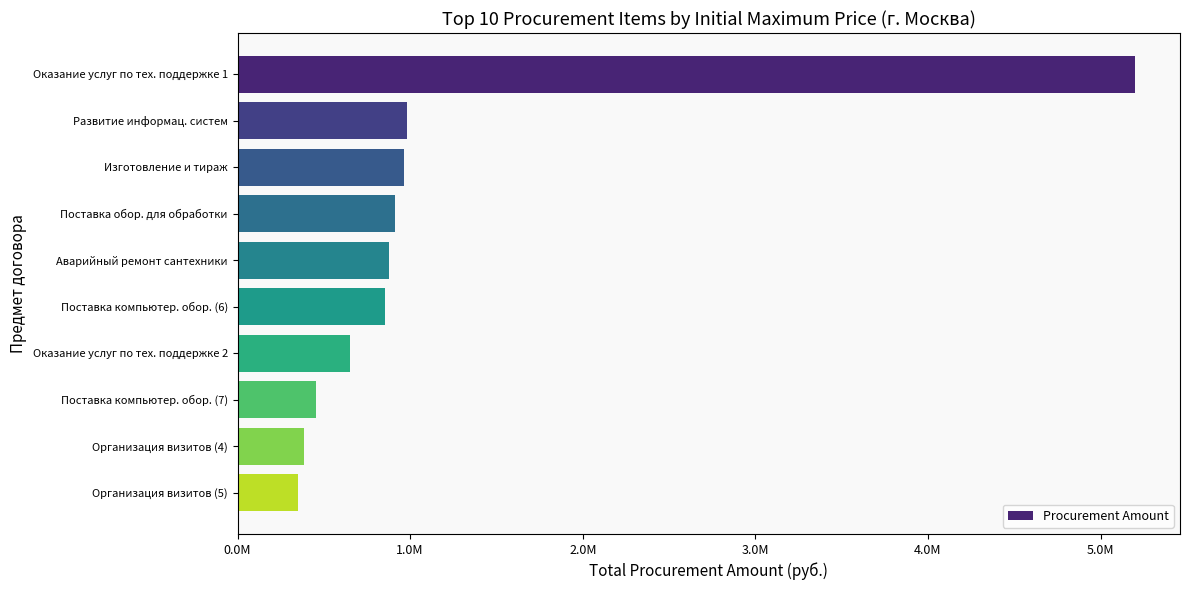

Does the chart contain any negative values?

No